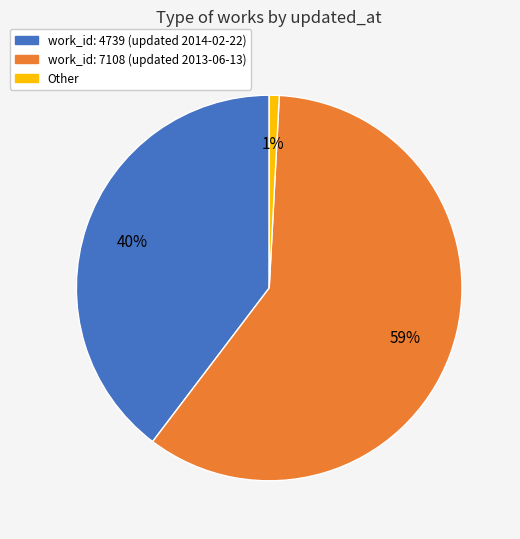

To the nearest percent, what is the average slice percentage?

33%